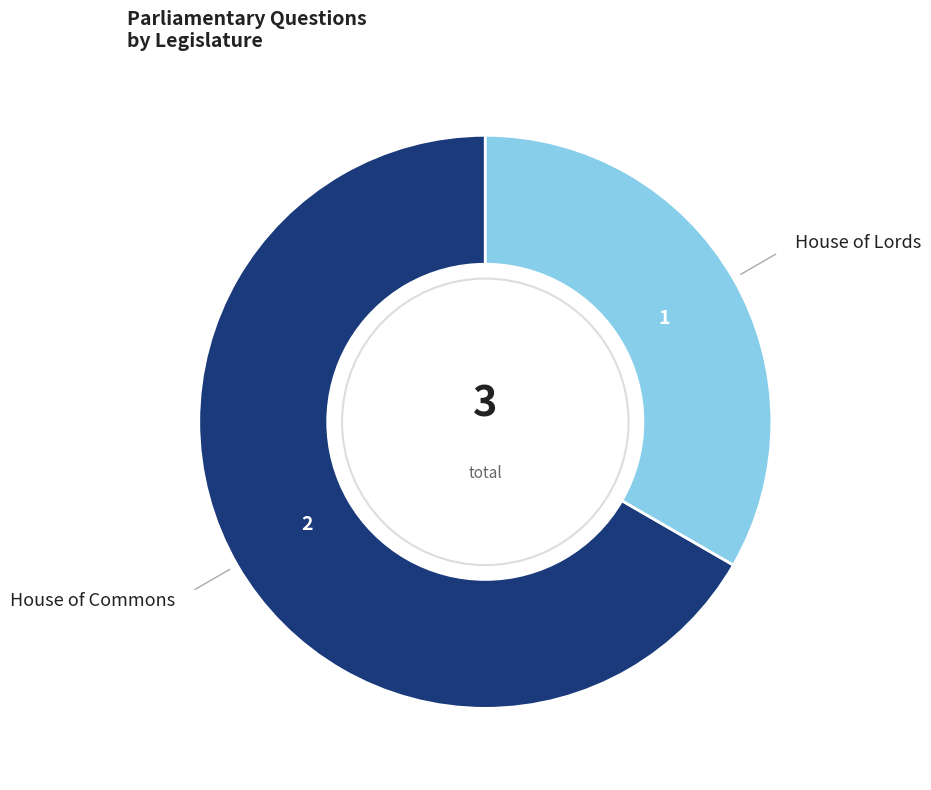

Is there any slice that represents more than half of the pie?

Yes